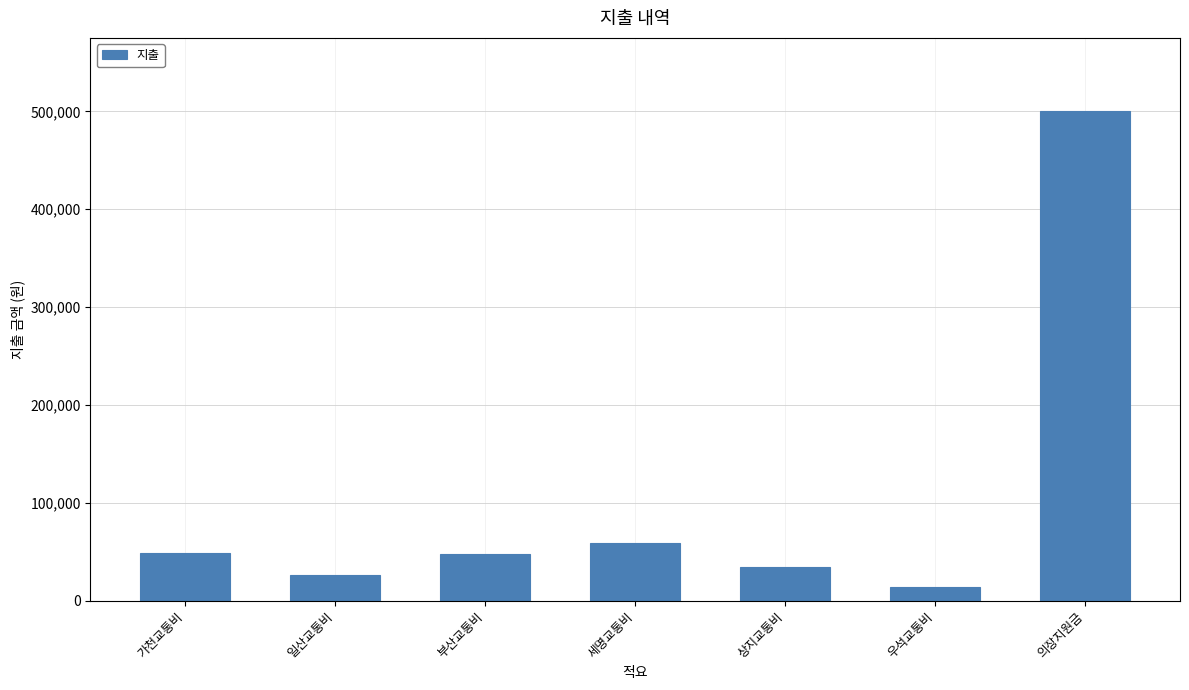

Which label corresponds to the largest value in the chart?

의장지원금